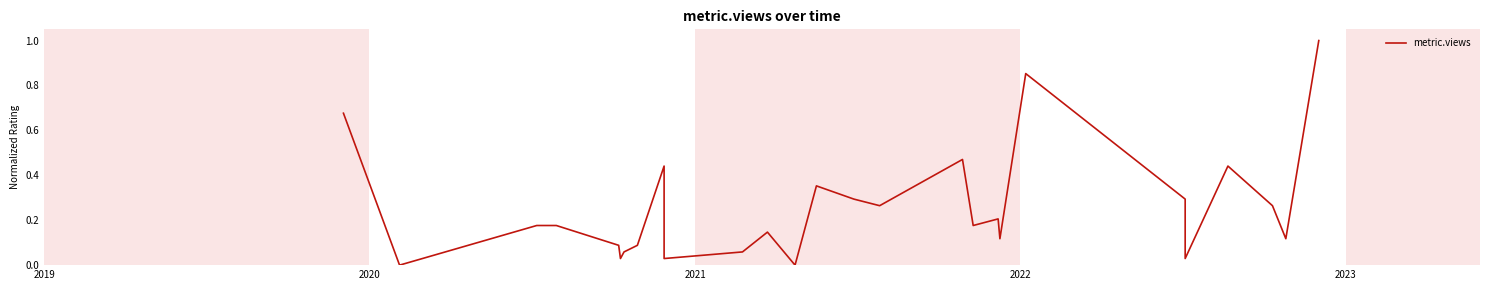

How many data points are above 0?

25